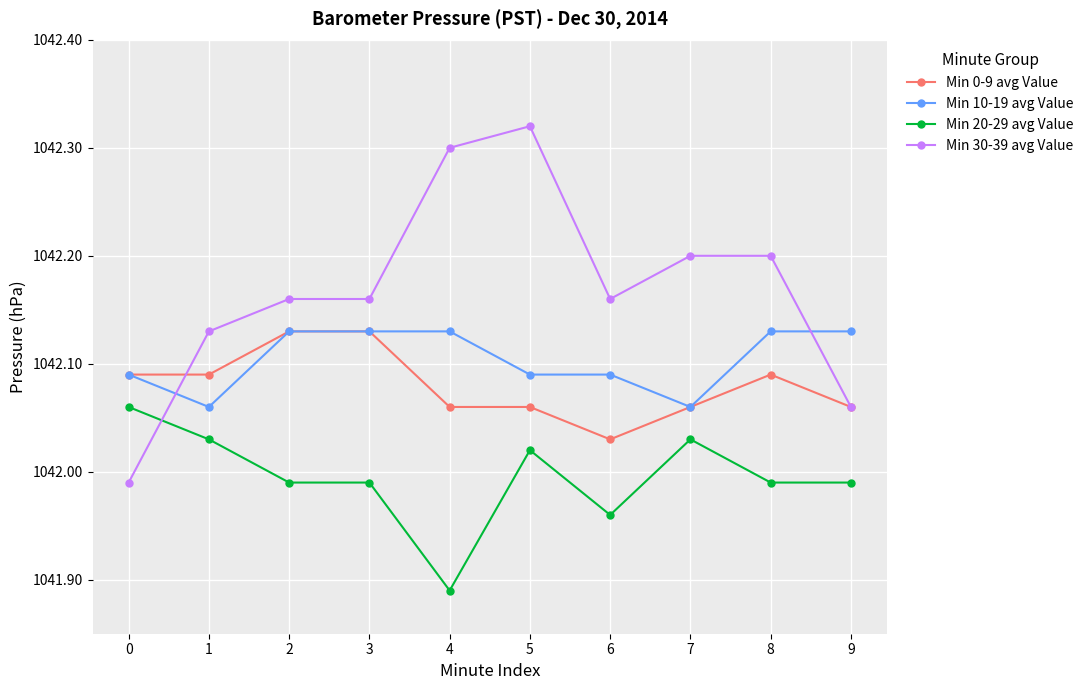

True or false: Min 0-9 avg Value and Min 20-29 avg Value intersect in this chart.

False